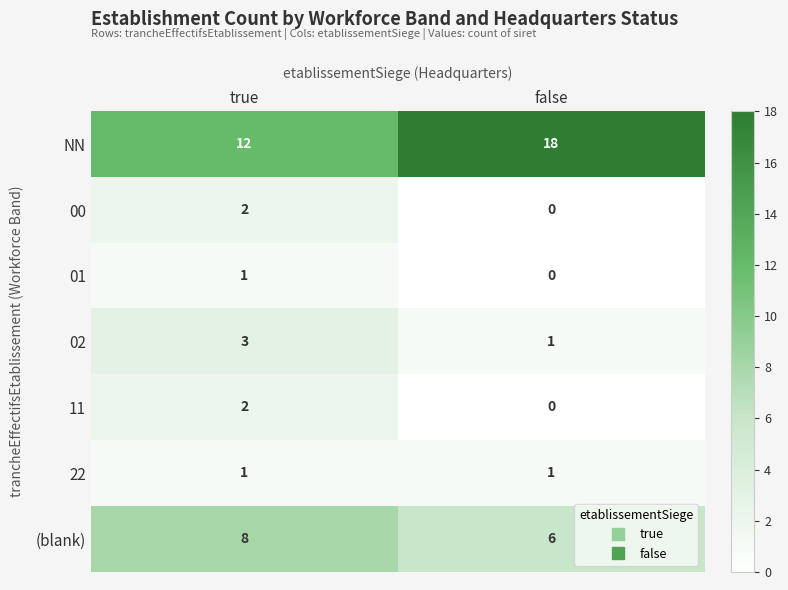

What is the average value of the (blank) series?

7